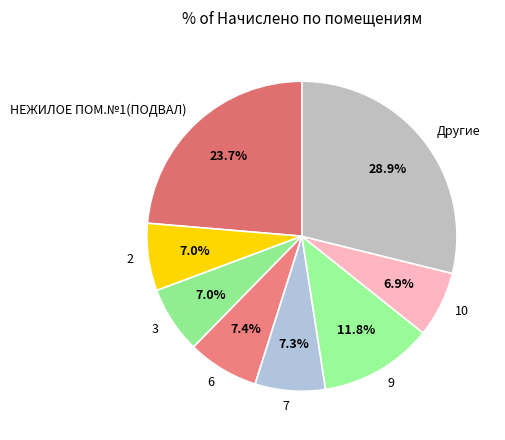

Between 9 and 6, which is larger?

9